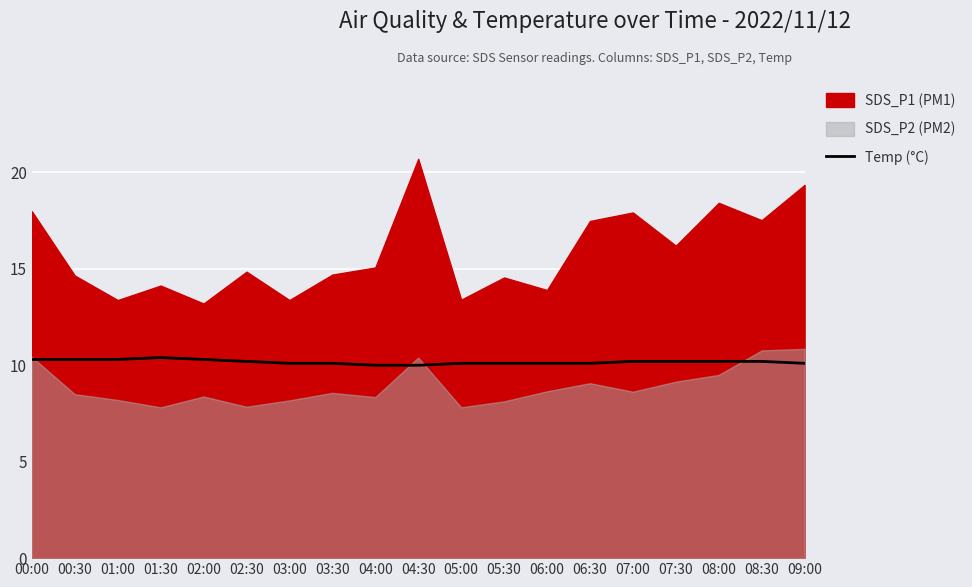

Is it true that Temp (°C) equals 10.2 at 07:30?

True